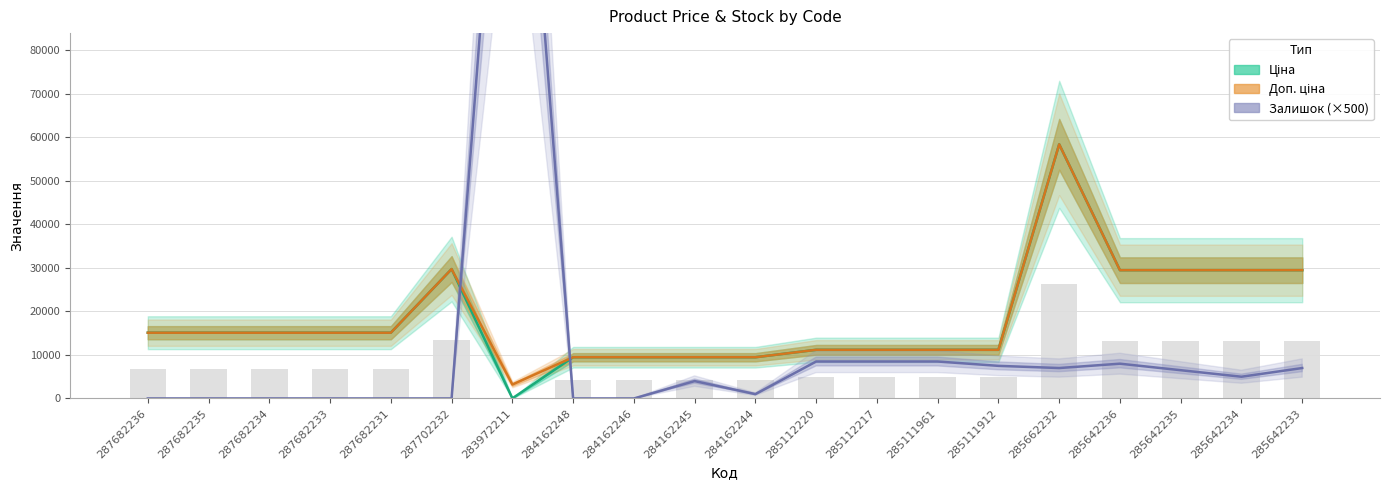

How many data points in Доп. ціна are above 15120?

6